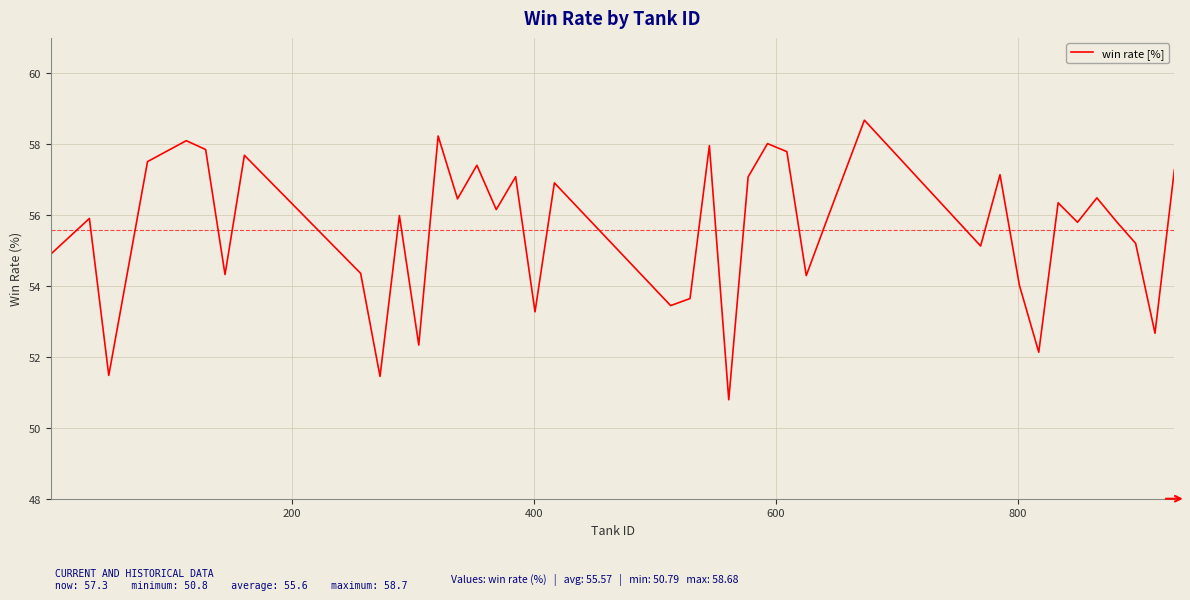

How many values exceed 55?

26